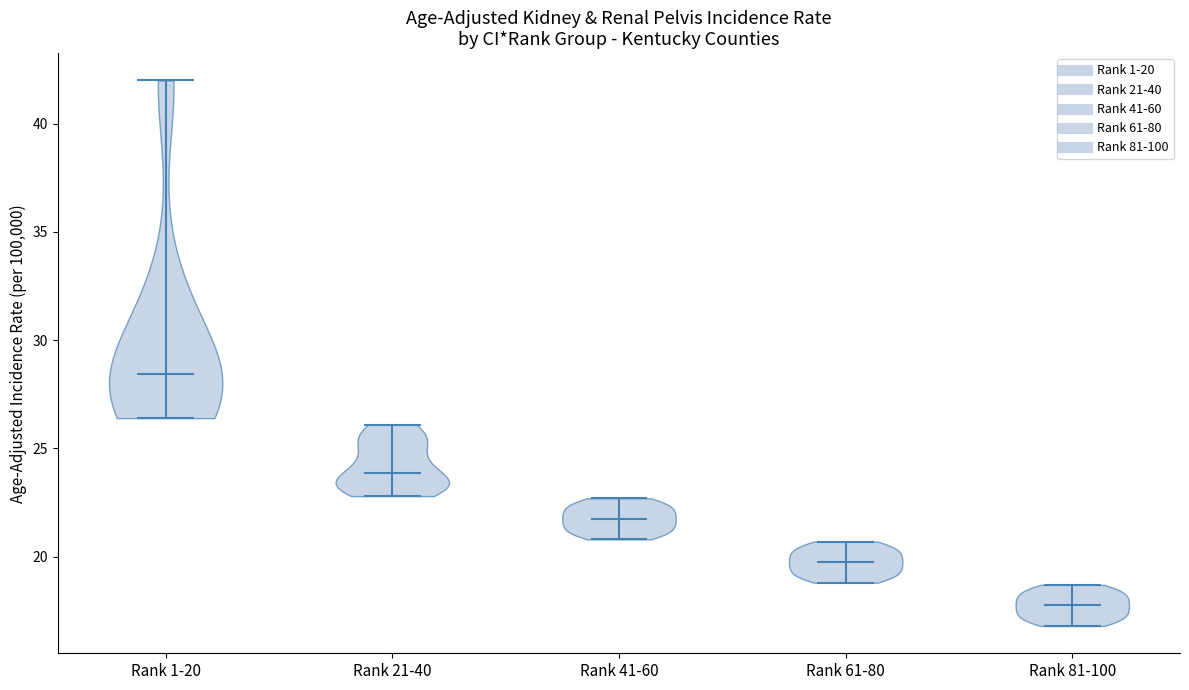

Reading left to right, read every violin against the y-axis: where its median line is, and the lowest and highest points it reaches. The values are not printed on the chart, so give them approximately, as read against the axis.

Rank 1-20: median line 28.5, lowest point 26.5, highest point 42.0
Rank 21-40: median line 24.0, lowest point 23.0, highest point 26.0
Rank 41-60: median line 22.0, lowest point 21.0, highest point 22.5
Rank 61-80: median line 20.0, lowest point 19.0, highest point 20.5
Rank 81-100: median line 18.0, lowest point 17.0, highest point 18.5